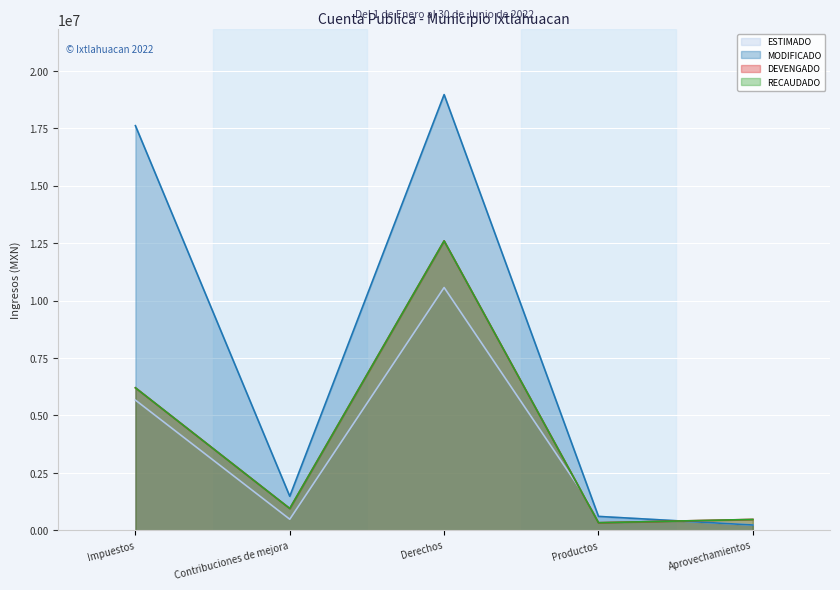

After their last crossing, which series has the higher values: MODIFICADO or DEVENGADO?

DEVENGADO